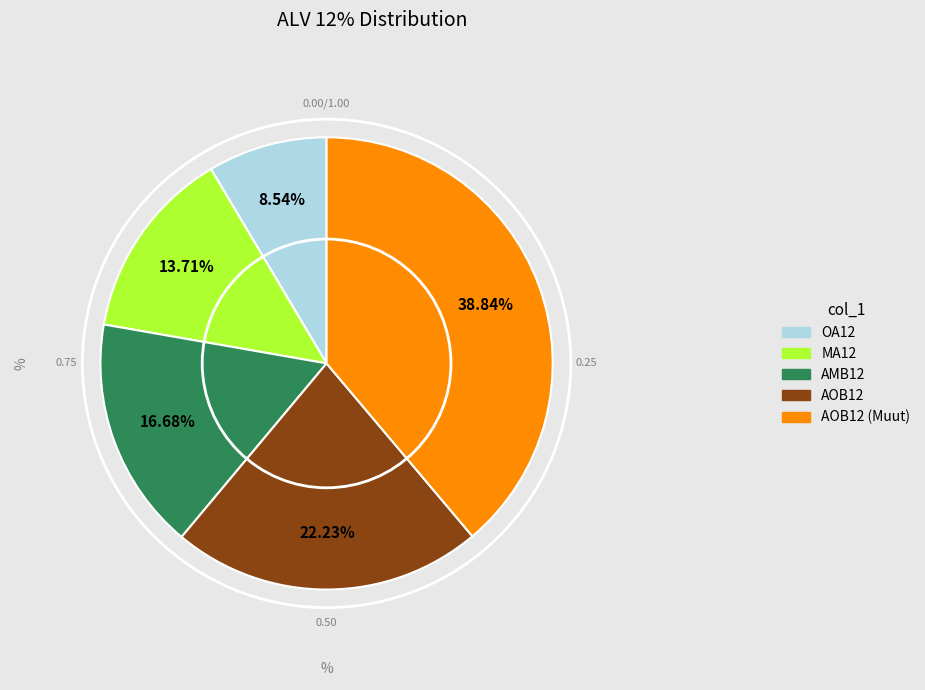

Rank the categories by value from highest to lowest.

AOB12 (Muut), AOB12, AMB12, MA12, OA12